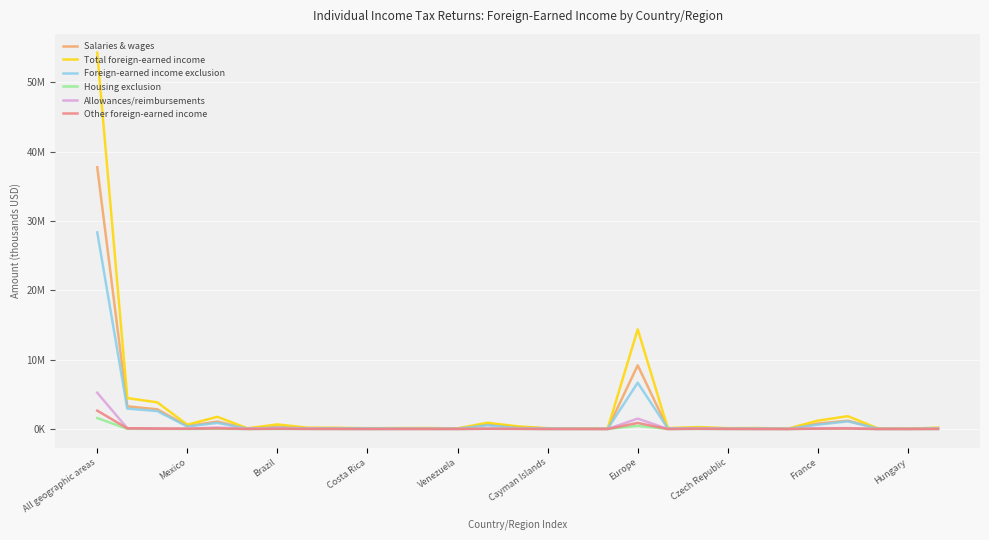

What are all the series names shown in the legend?

Salaries & wages, Total foreign-earned income, Foreign-earned income exclusion, Housing exclusion, Allowances/reimbursements, Other foreign-earned income